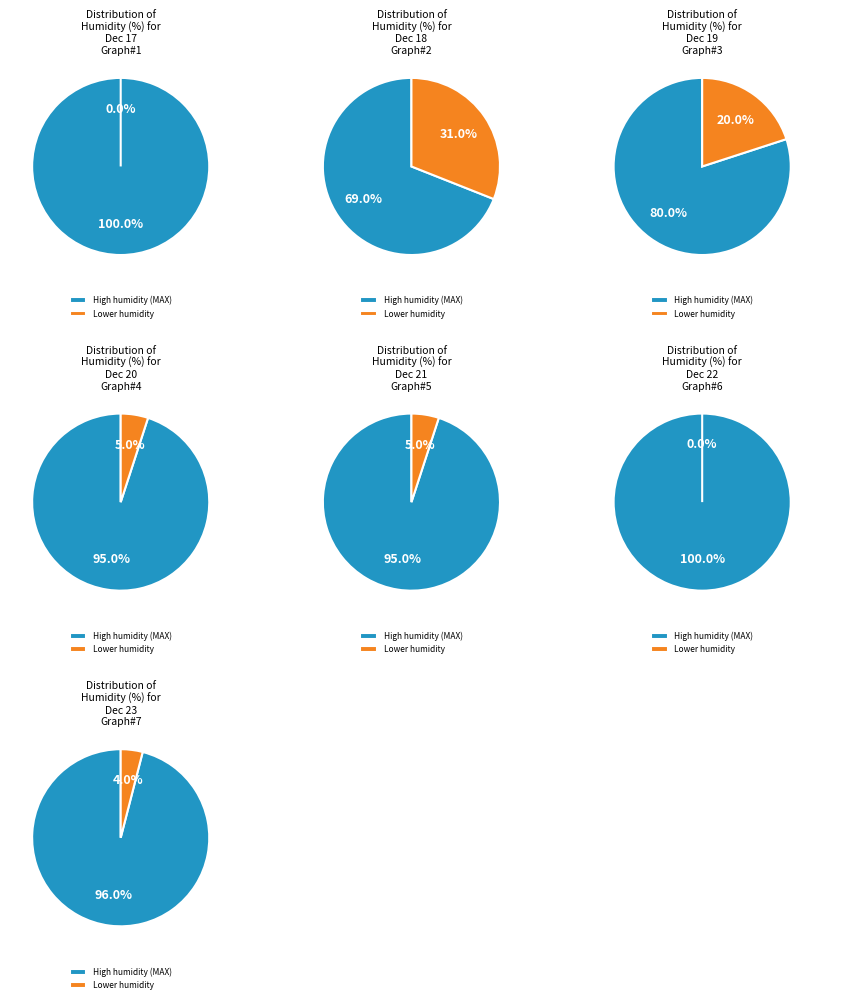

Which has a higher value, 2018-12-19 or 2018-12-23?

2018-12-23